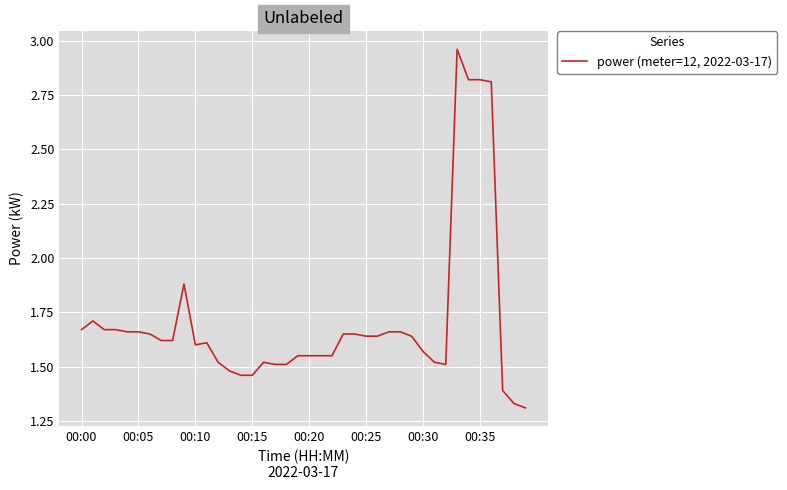

Is this an area chart (filled region under the line)?

No